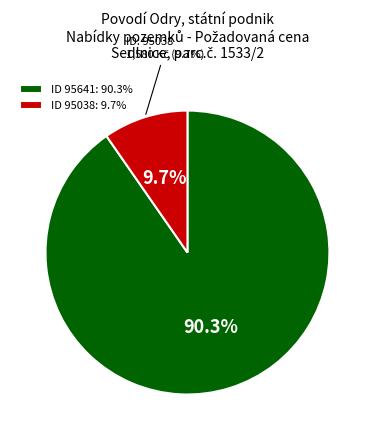

What is the change in value from 95641 to 95038?

-13180